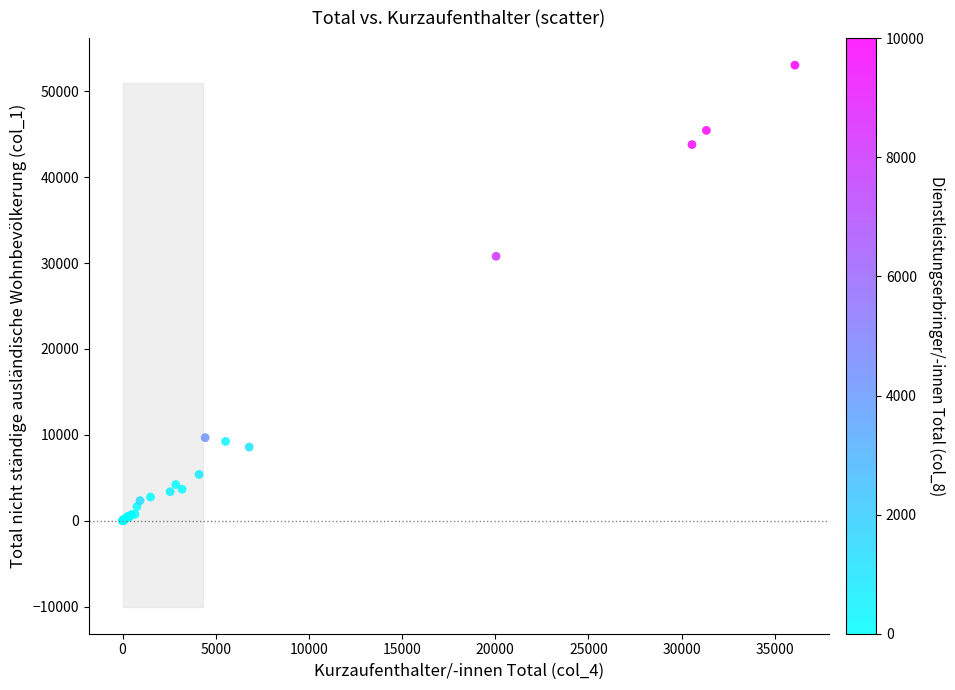

What Y value in the scatter plot is closest to 26524?

30795